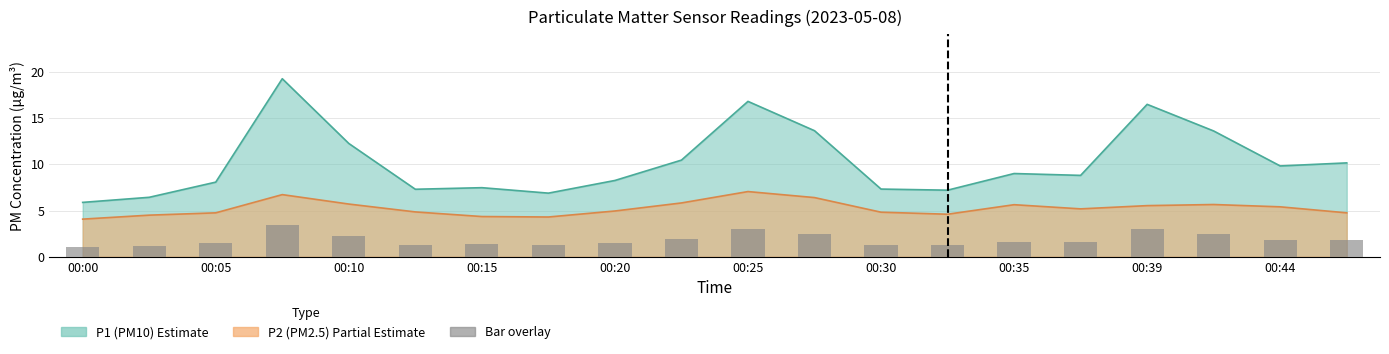

What position from the left is 00:05?

3